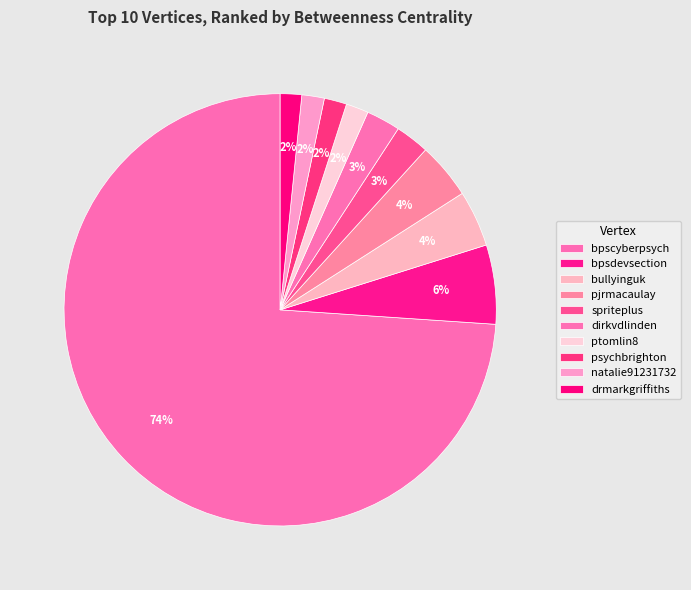

How many segments does this pie chart have?

10